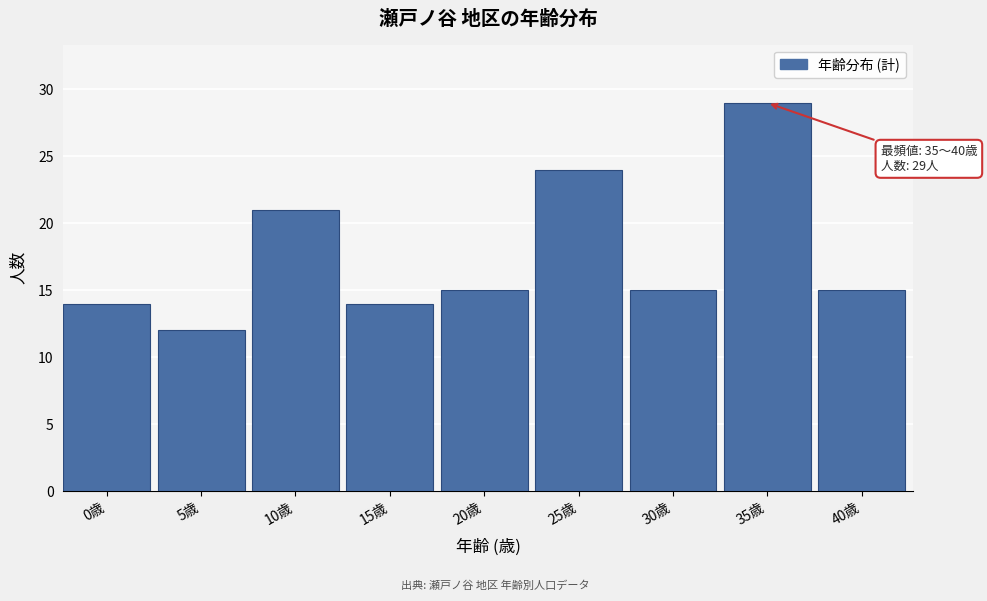

Reading left to right, transcribe all the data shown in this chart.

0歳=14	5歳=12	10歳=21	15歳=14	20歳=15	25歳=24	30歳=15	35歳=29	40歳=15